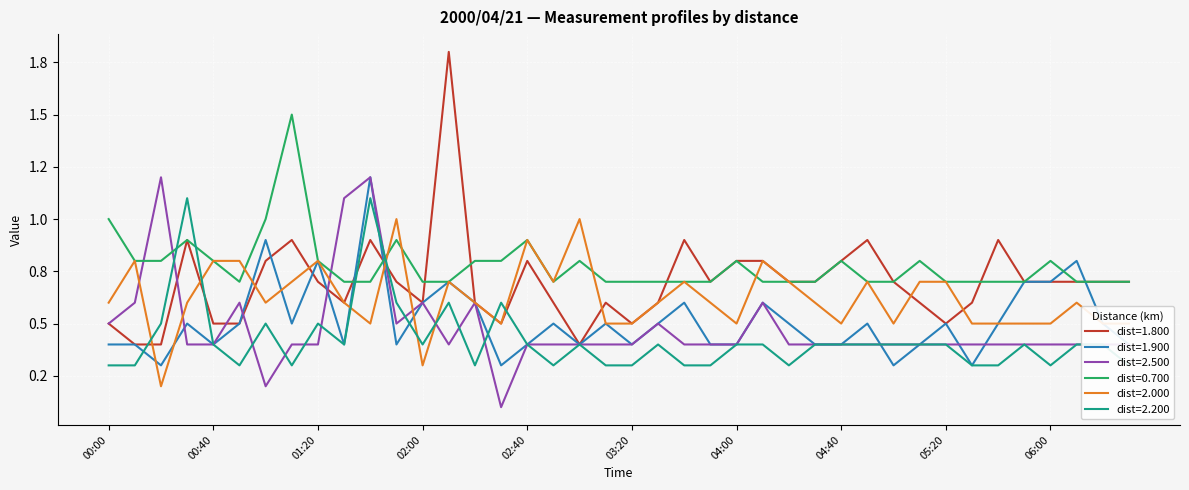

What is the average value of the 1.800 series?

0.7